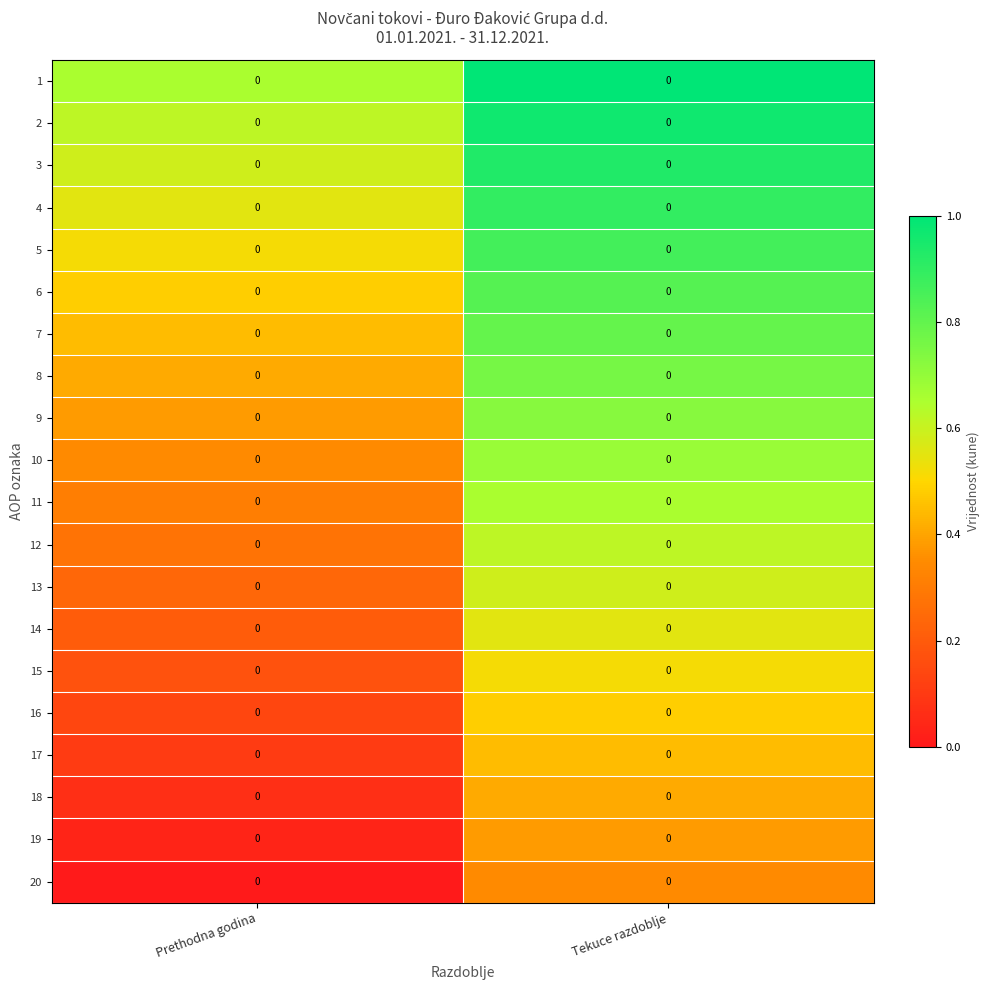

Which category has the highest value in the 16 series?

Tekuce razdoblje